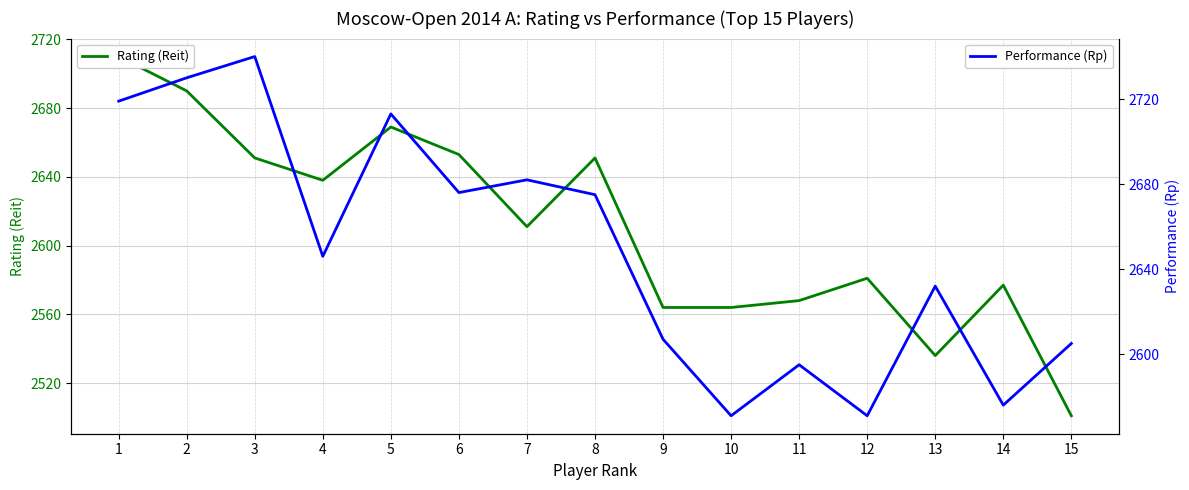

At which category does Rating (Reit) reach its first local peak?

5